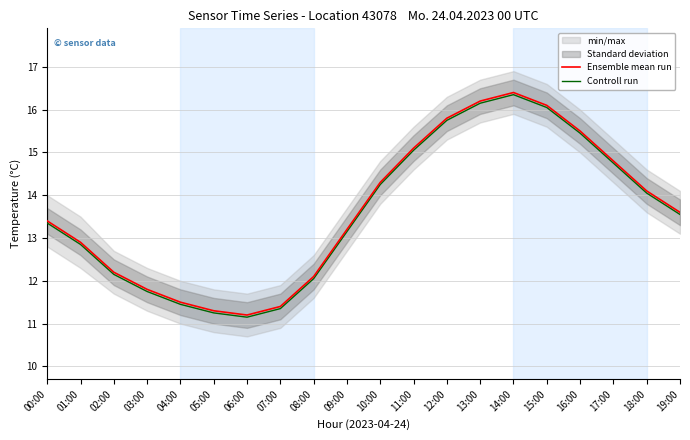

Is the value of Controll run at 12:00 greater than the value of Ensemble mean run at 16:00?

Yes